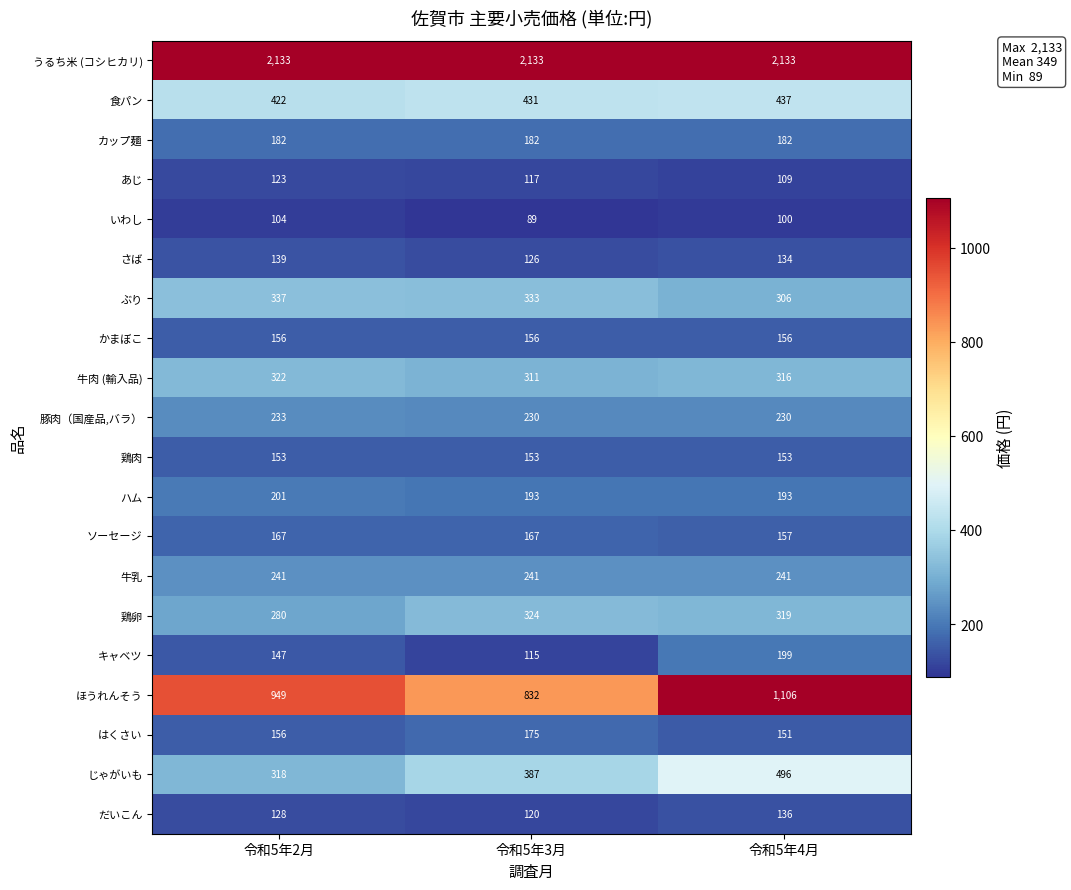

What is the lowest value of the キャベツ series?

115